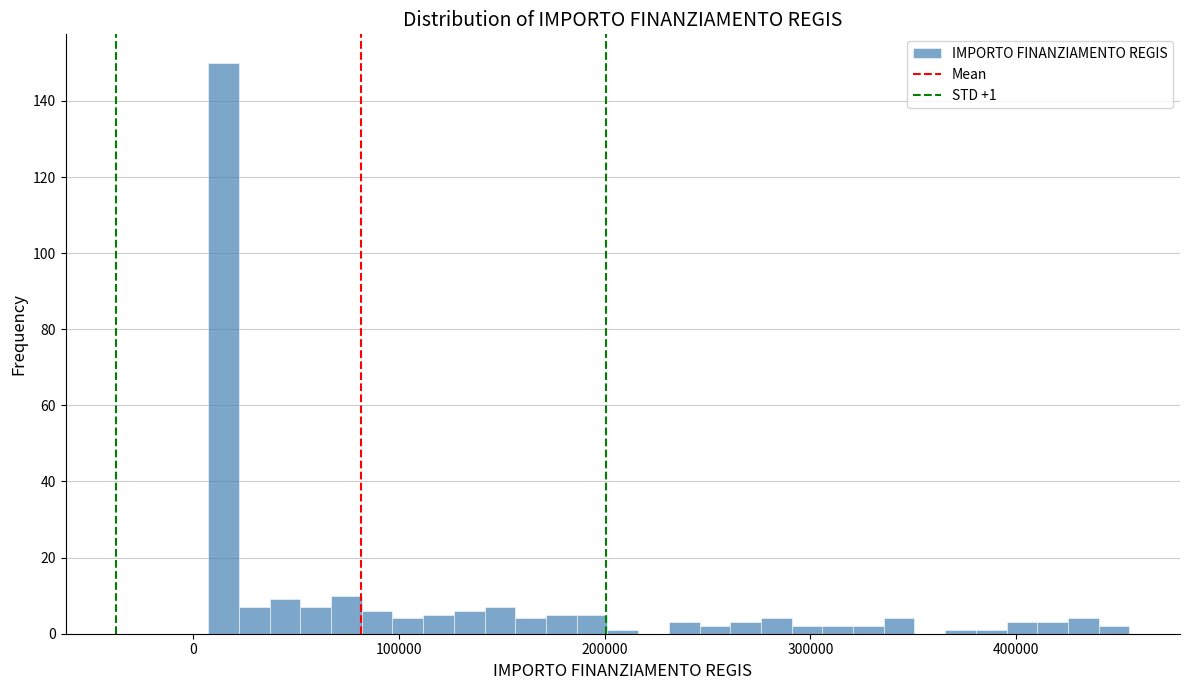

Read against the x-axis, roughly where is the centre of the tallest bar?

10000